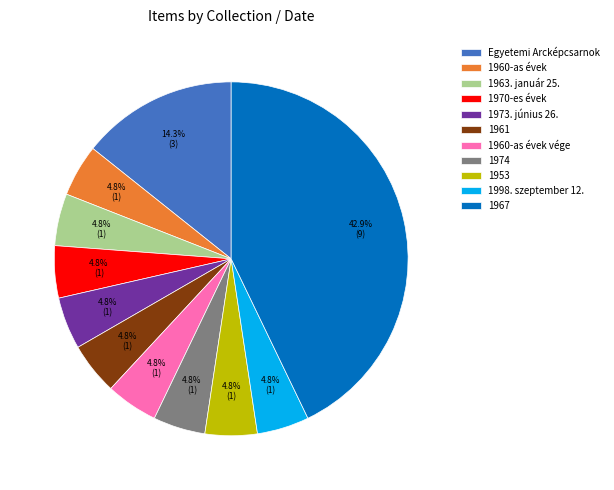

Between 1960-as évek and 1967, which is larger?

1967